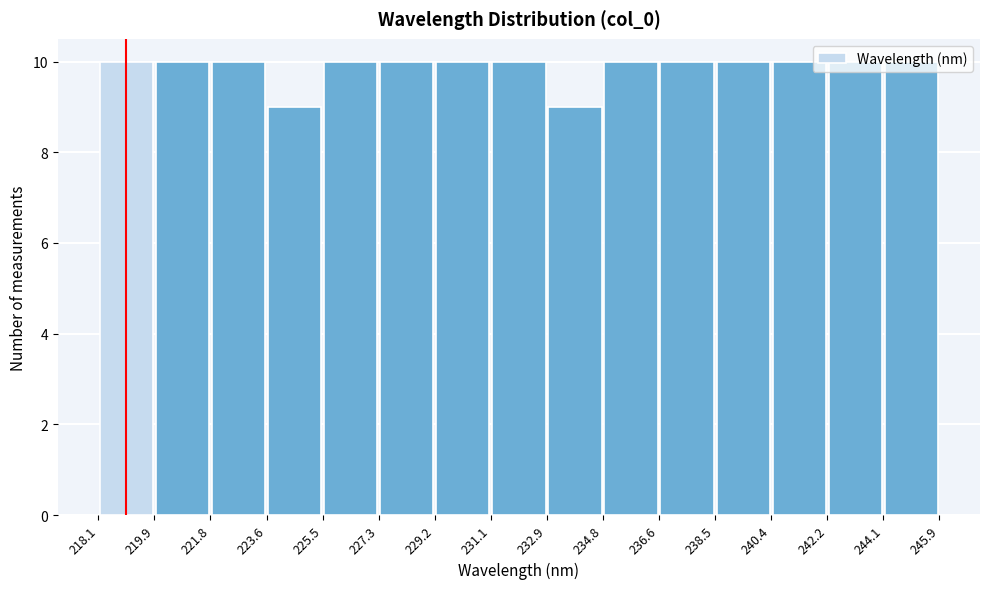

Reading left to right, transcribe this chart: for each bar, give the range it covers on the x-axis and its height. The values are not printed on the chart, so give them approximately, as read against the axis.

218.1 to 219.9: 10
219.9 to 221.8: 10
221.8 to 223.6: 10
223.6 to 225.5: 9
225.5 to 227.3: 10
227.3 to 229.2: 10
229.2 to 231.1: 10
231.1 to 232.9: 10
232.9 to 234.8: 9
234.8 to 236.6: 10
236.6 to 238.5: 10
238.5 to 240.4: 10
240.4 to 242.2: 10
242.2 to 244.1: 10
244.1 to 245.9: 10